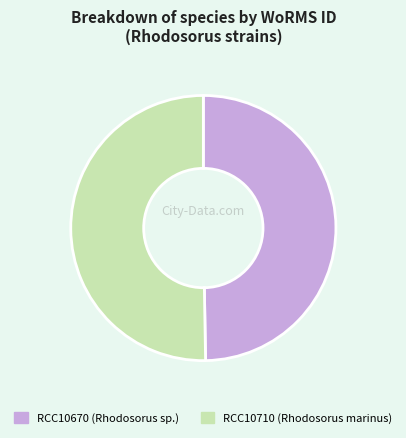

Between RCC10670 and RCC10710, which is larger?

RCC10710